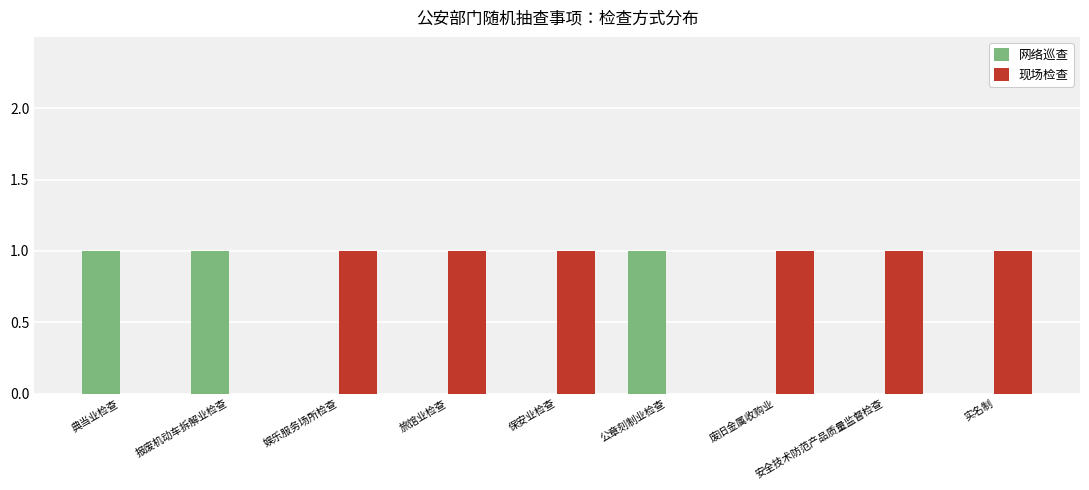

The value of 现场检查 at 废旧金属收购业 is 1. True or false?

True